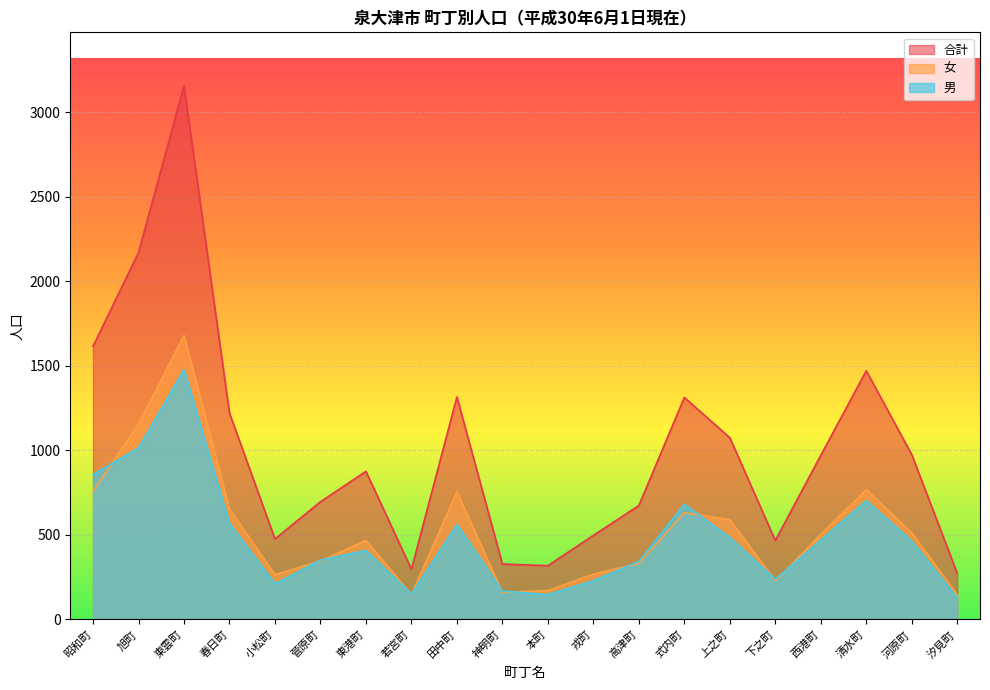

Is the value of 男 at 清水町 greater than the value of 合計 at 東雲町?

No